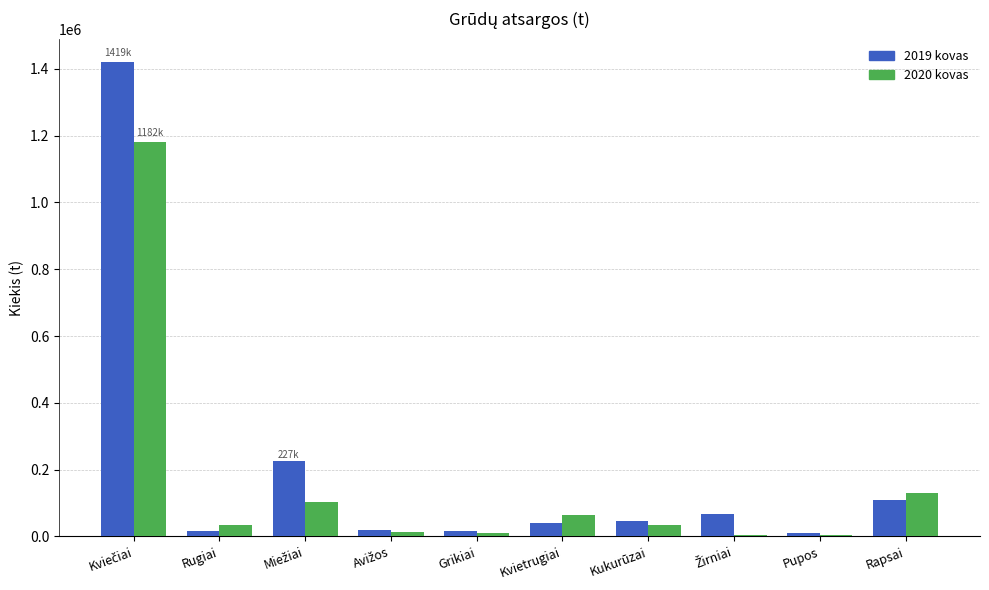

The value of 2019 kovas at Kvietrugiai is 40516.5. True or false?

True